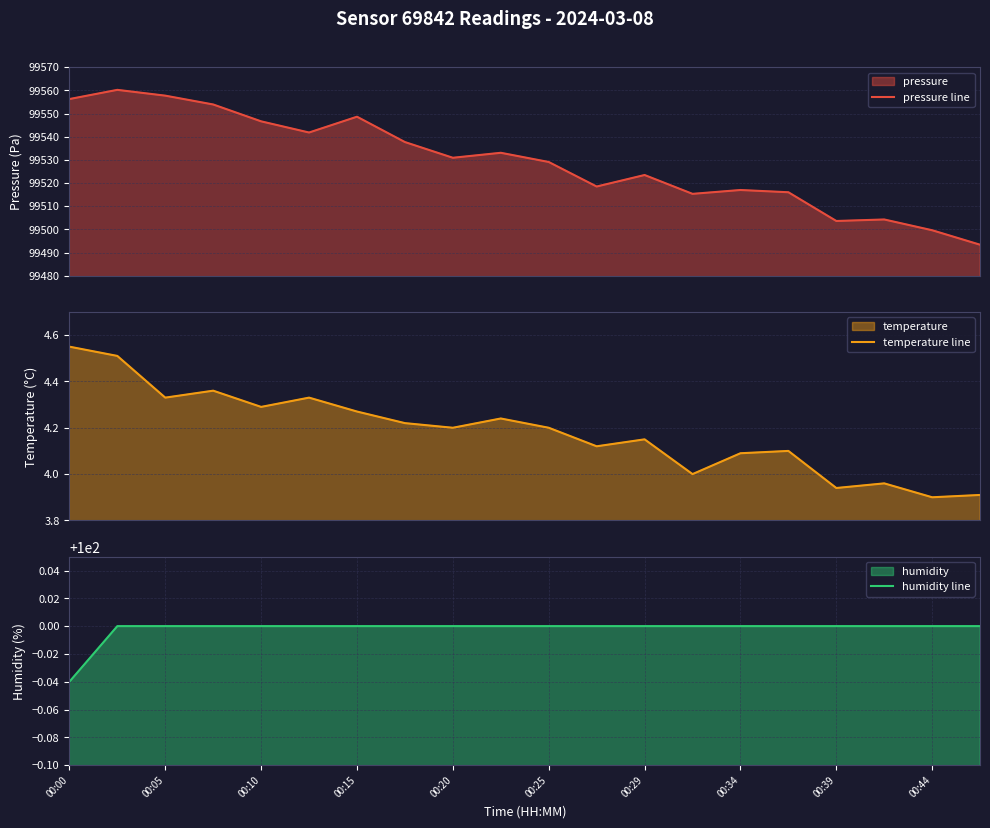

Is it true that humidity line equals 100.0 at 00:10?

True